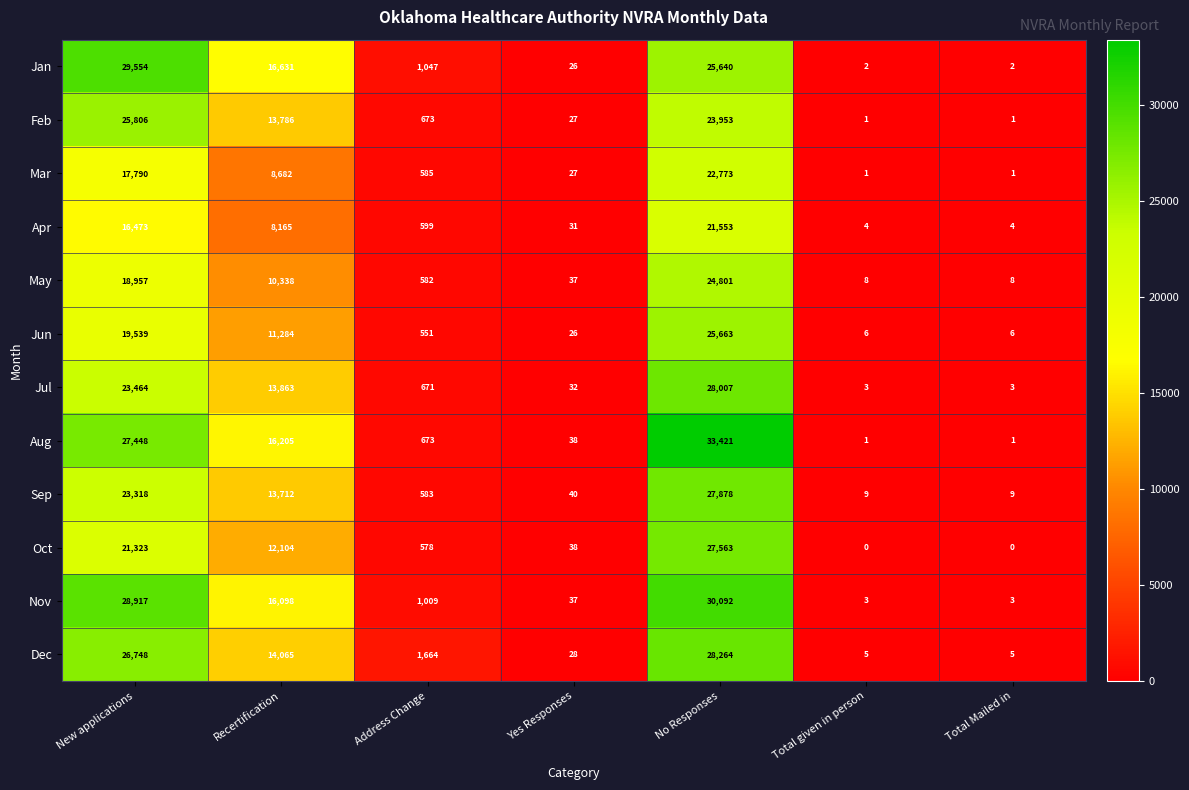

What is the difference between the Feb values at Total Mailed in and No Responses?

23952